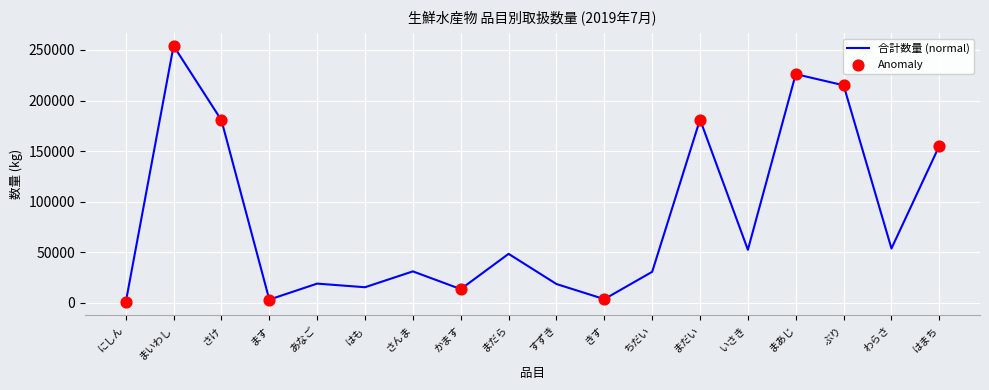

Which has a higher value, いさき or すずき?

いさき